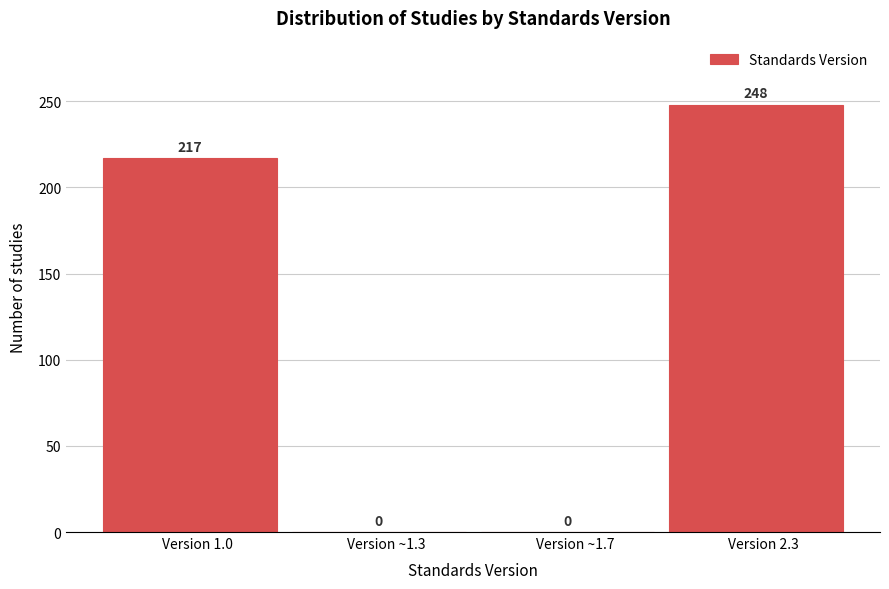

Reading left to right, transcribe all the data shown in this chart.

Version 1.0=217	Version ~1.3=0	Version ~1.7=0	Version 2.3=248